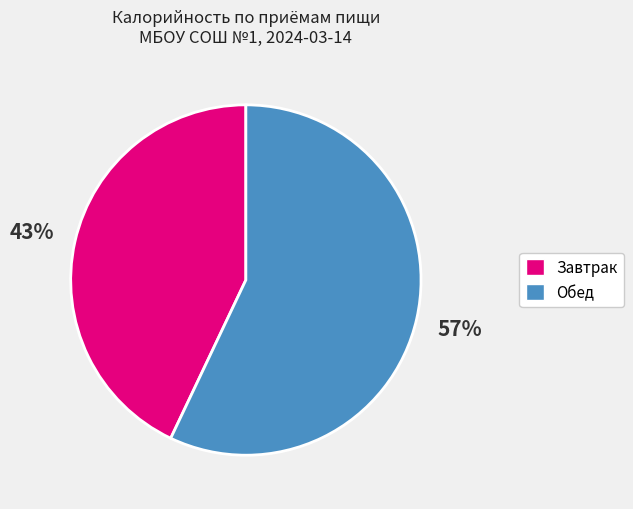

What is the largest slice in the pie chart?

Обед